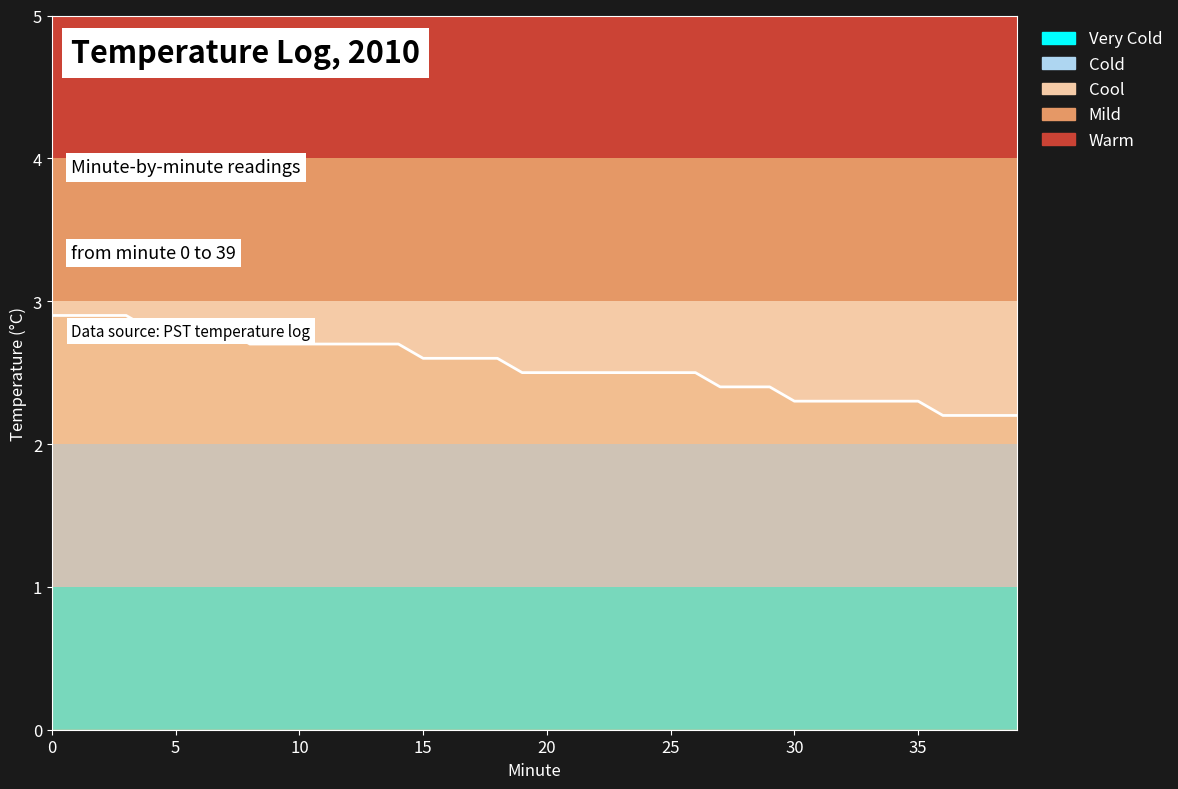

Reading left to right, transcribe all the data shown in this chart.

2.9	2.9	2.9	2.9	2.8	2.8	2.8	2.8	2.7	2.7	2.7	2.7	2.7	2.7	2.7	2.6	2.6	2.6	2.6	2.5	2.5	2.5	2.5	2.5	2.5	2.5	2.5	2.4	2.4	2.4	2.3	2.3	2.3	2.3	2.3	2.3	2.2	2.2	2.2	2.2